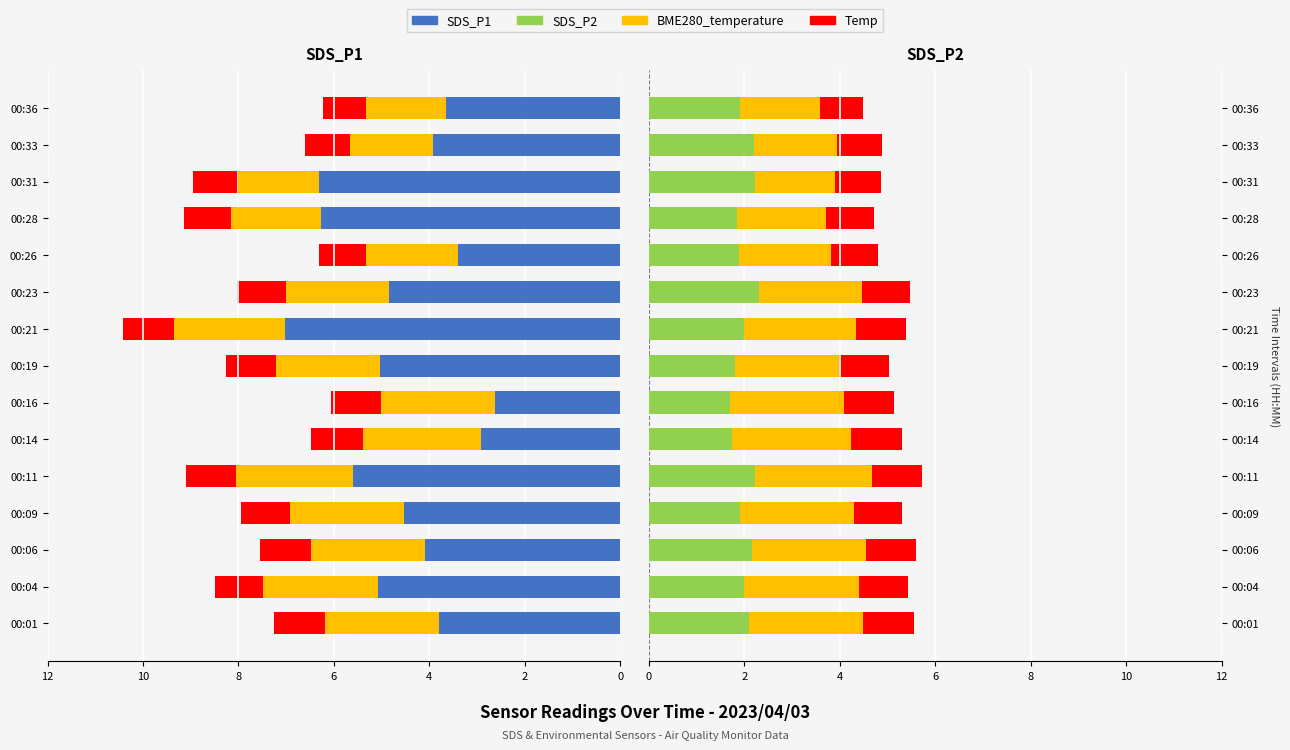

What is the difference between the maximum and minimum values in the SDS_P2 series?

0.6